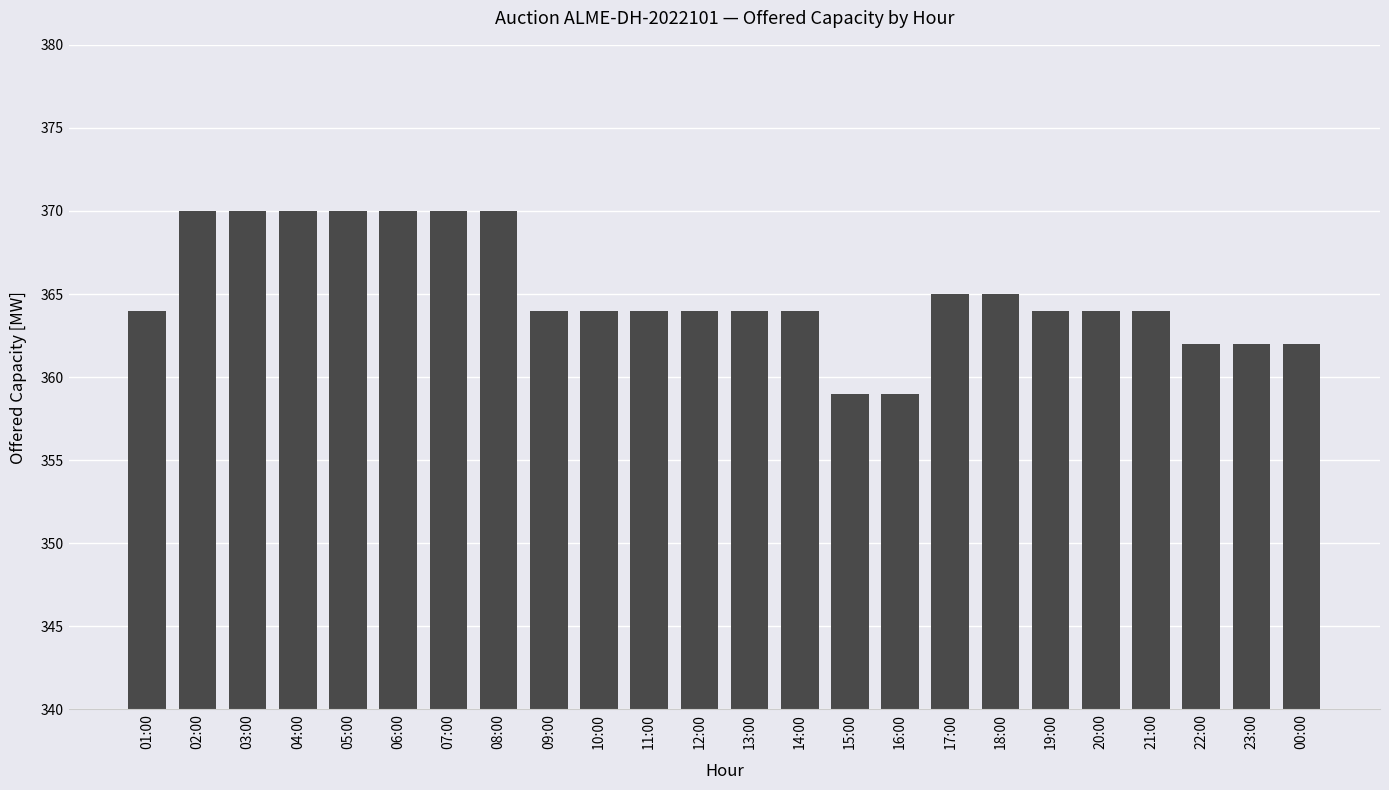

What is the difference between the values at 05:00 and 01:00?

6